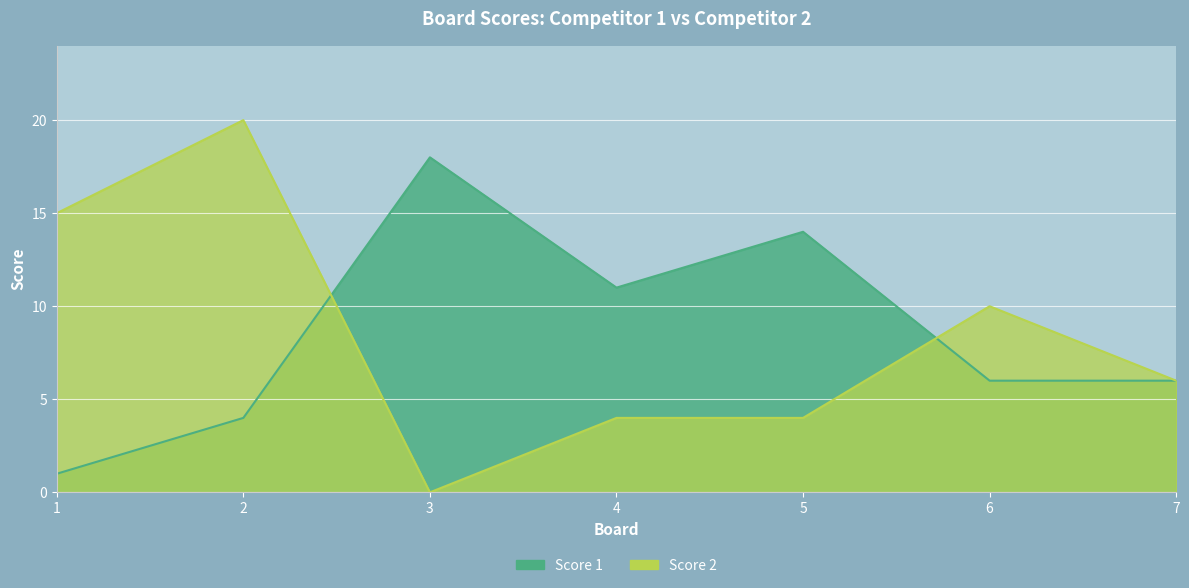

True or false: Score 2 has more than 2 points higher than both neighbors.

False